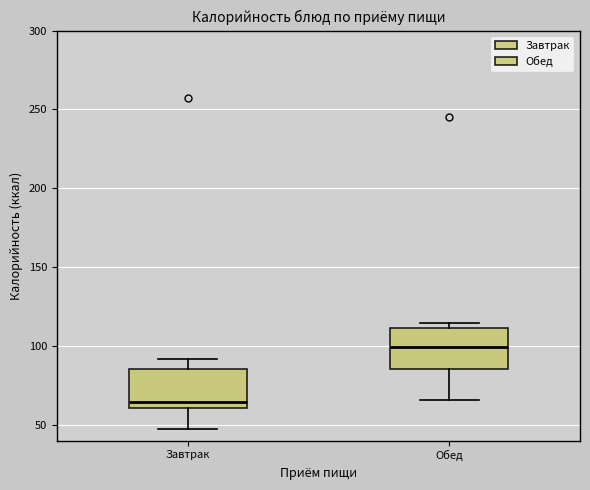

Reading left to right, transcribe this box plot: for each box, give where its median line is, the range the box spans, and where its two whiskers end, as read against the y-axis. The values are not printed on the chart, so give them approximately, as read against the axis.

Завтрак: median 65, box 60 to 85, whiskers 45 to 90
Обед: median 100, box 85 to 110, whiskers 65 to 115